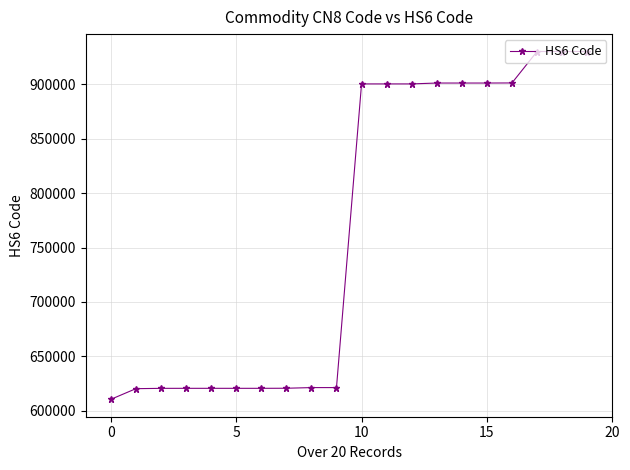

What is the sum of all values?

15293364